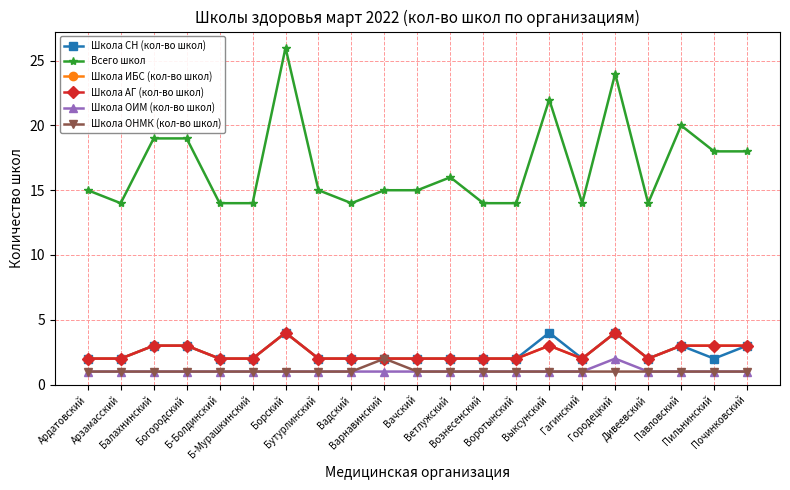

Does the chart display data point markers on the line(s)?

Yes